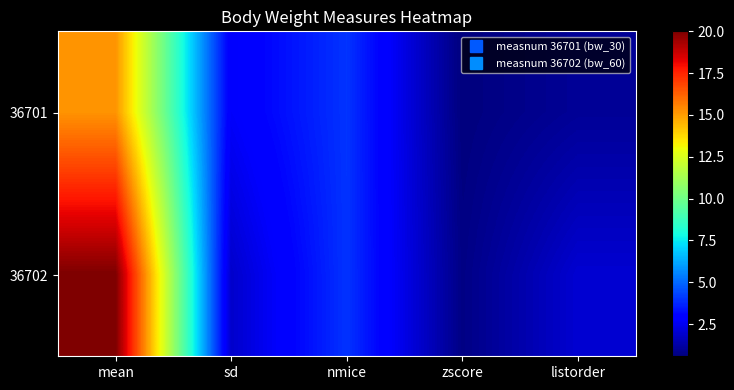

Rank the series by their average value, from highest to lowest.

36702, 36701